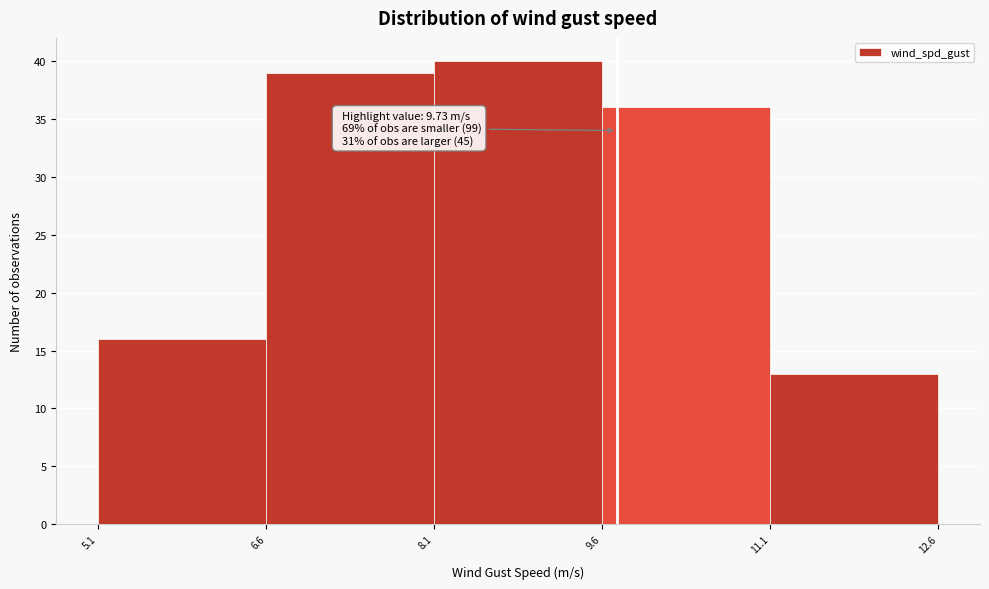

Which range on the x-axis has the tallest bar?

8.1 to 9.6